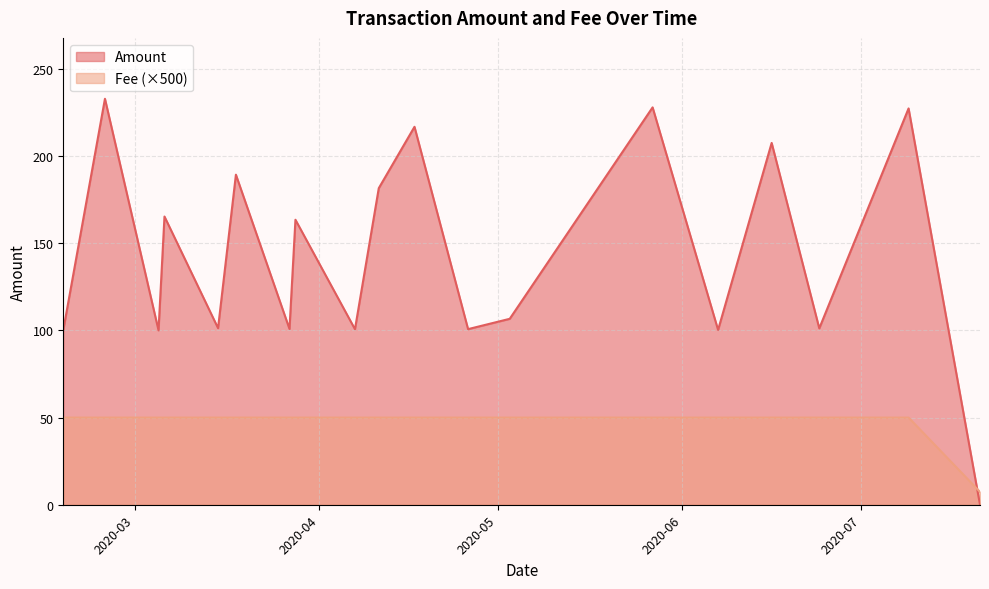

What is the greatest value displayed?

232.9